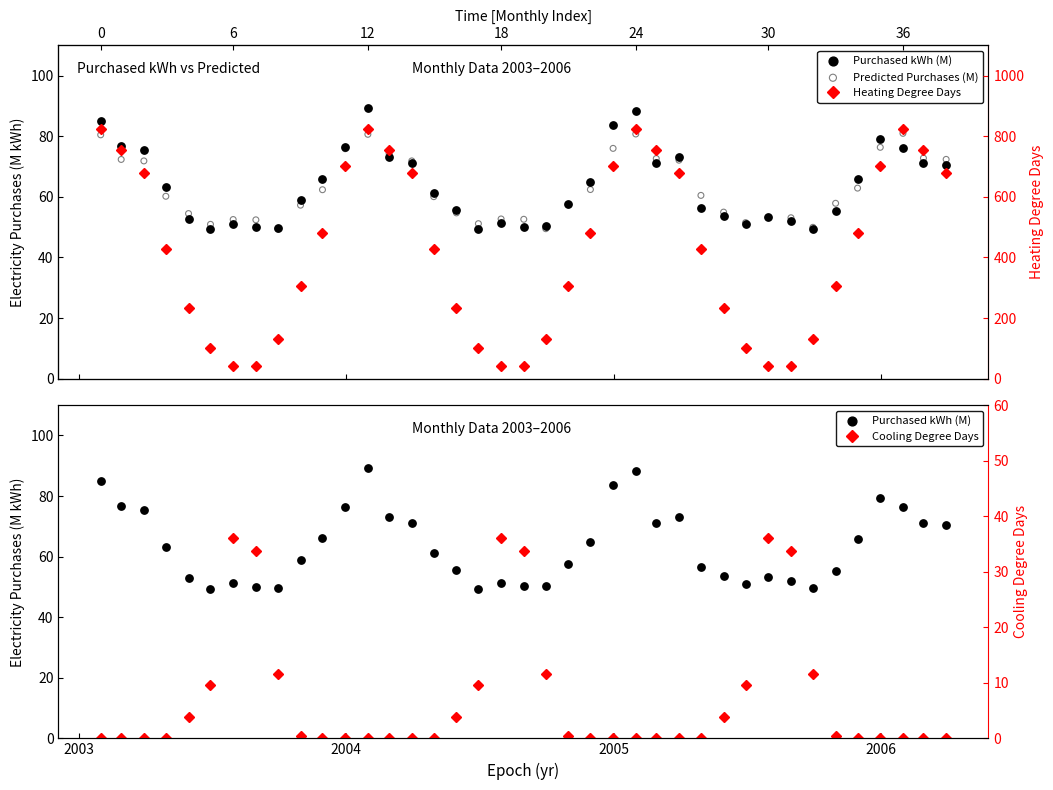

Is the value of Purchased kWh (M) at 23 greater than the value of Heating Degree Days at 17?

No